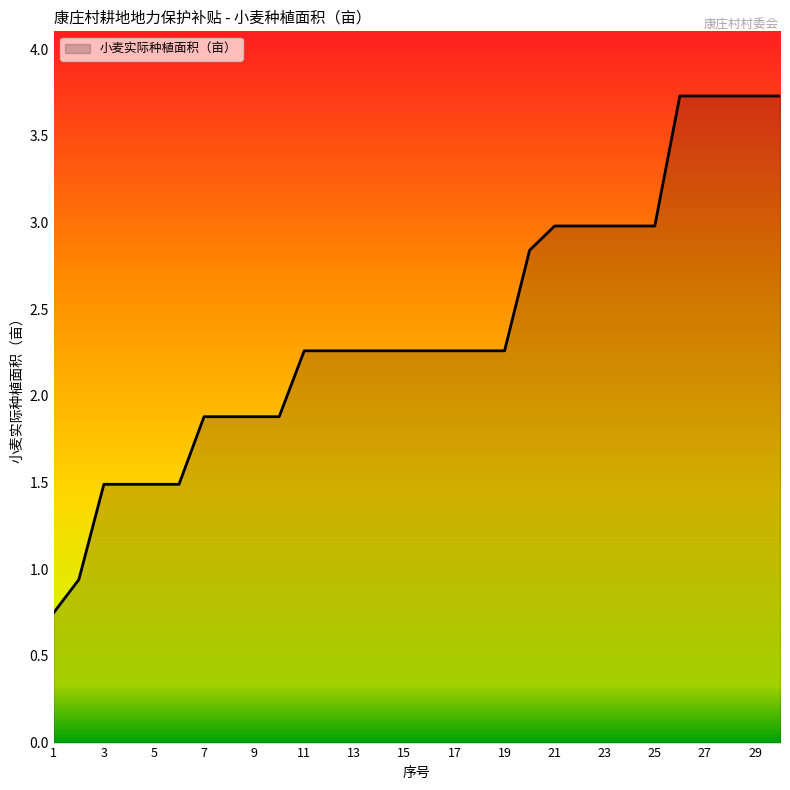

What is the difference between the maximum and minimum values?

3.0